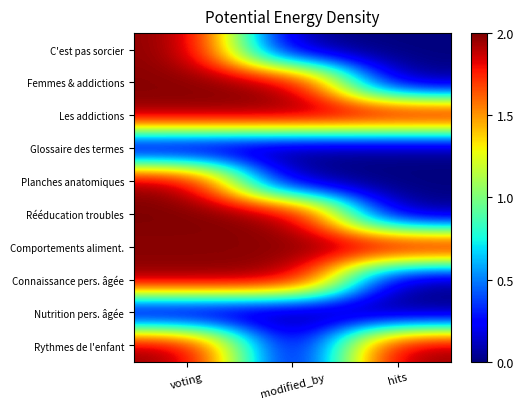

At modified_by, list the series in order from largest to smallest.

Rééducation troubles, Connaissance pers. âgée, Femmes & addictions, Les addictions, Comportements aliment., C'est pas sorcier, Glossaire des termes, Planches anatomiques, Nutrition pers. âgée, Rythmes de l'enfant